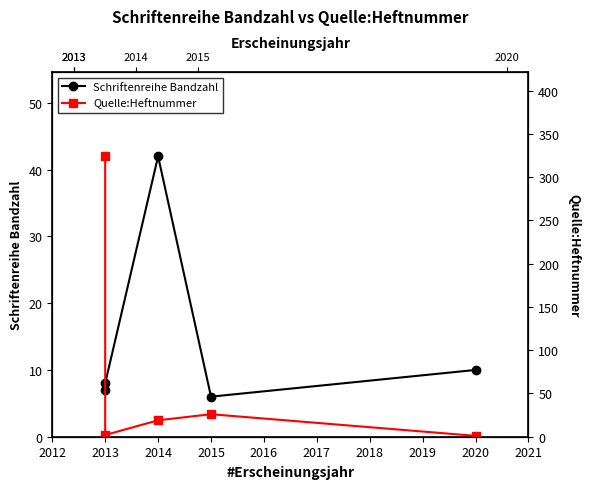

Which series ends up on top after the final intersection of Schriftenreihe Bandzahl and Quelle:Heftnummer?

Schriftenreihe Bandzahl